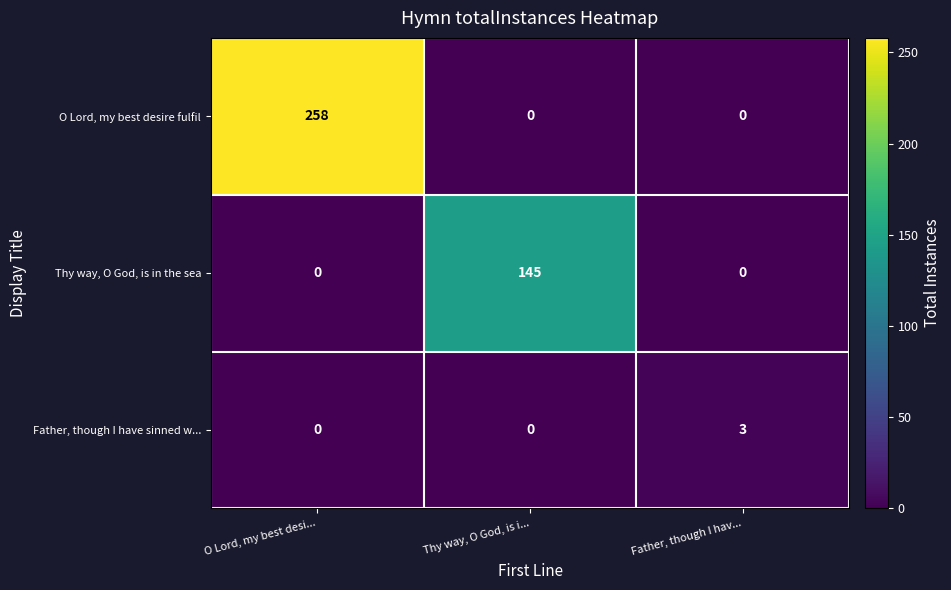

Count the number of data series in this chart.

3